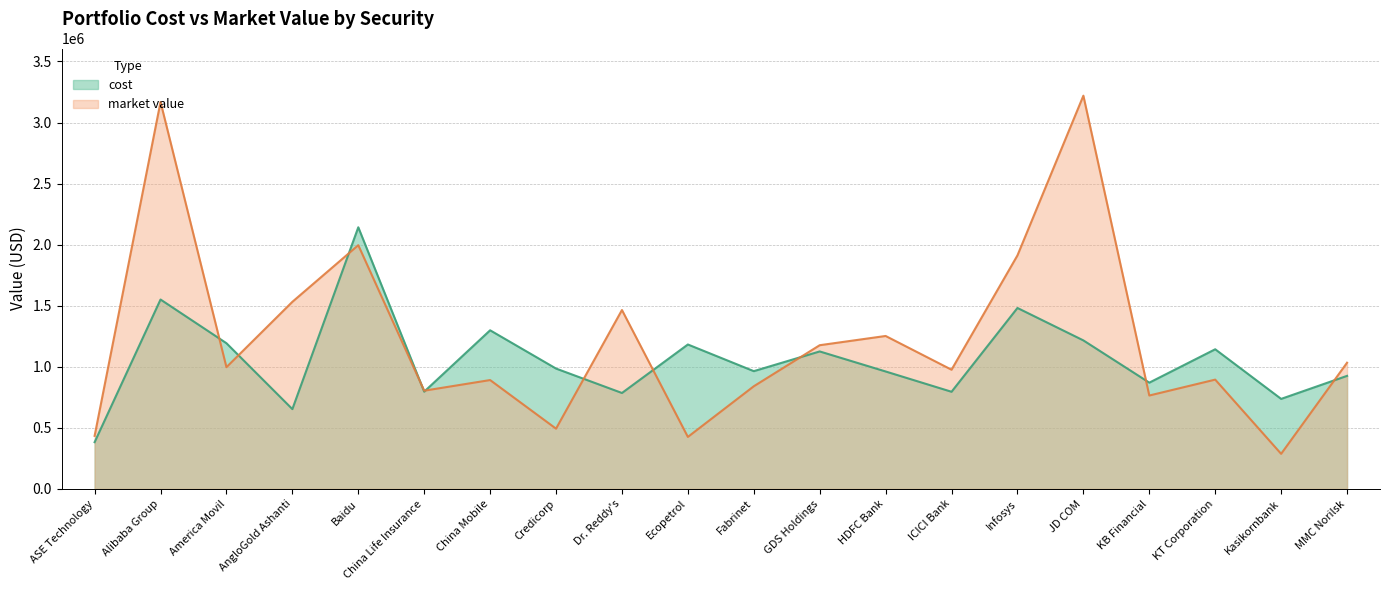

What are all the series names shown in the legend?

cost, market value